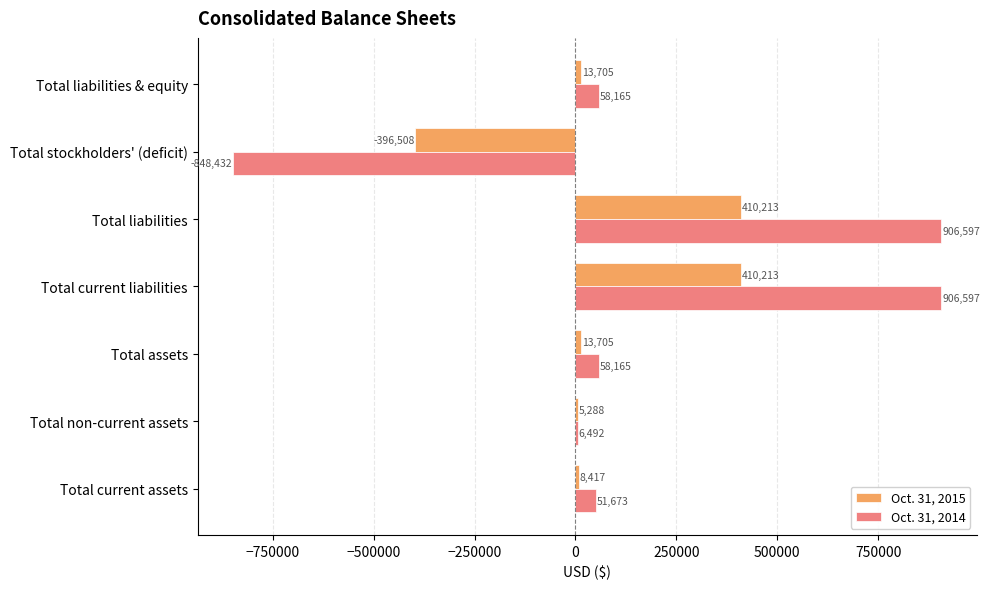

Where is Oct. 31, 2015 nearest to the value 6852?

Total non-current assets